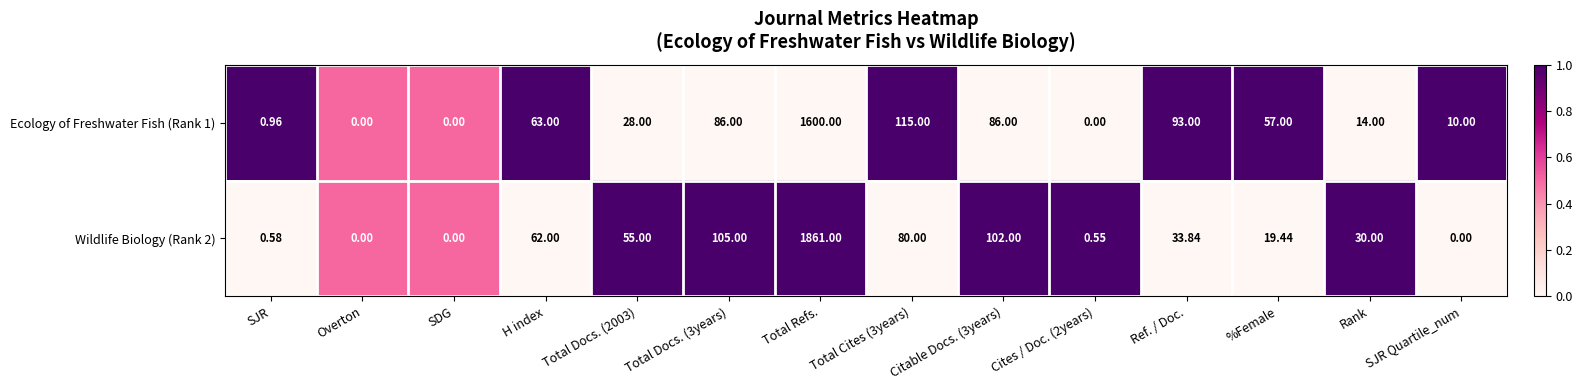

List the series in order of their peak value, lowest first.

Ecology of Freshwater Fish (Rank 1), Wildlife Biology (Rank 2)